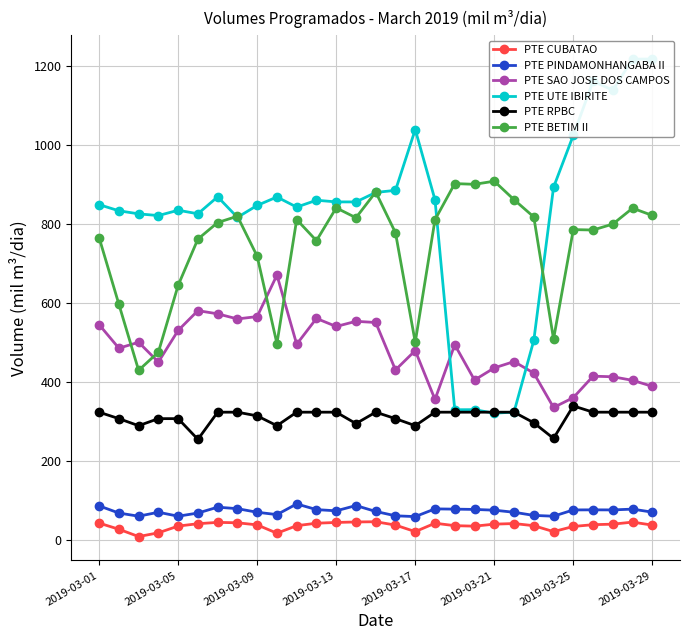

What is the minimum value for PTE SAO JOSE DOS CAMPOS?

335.0